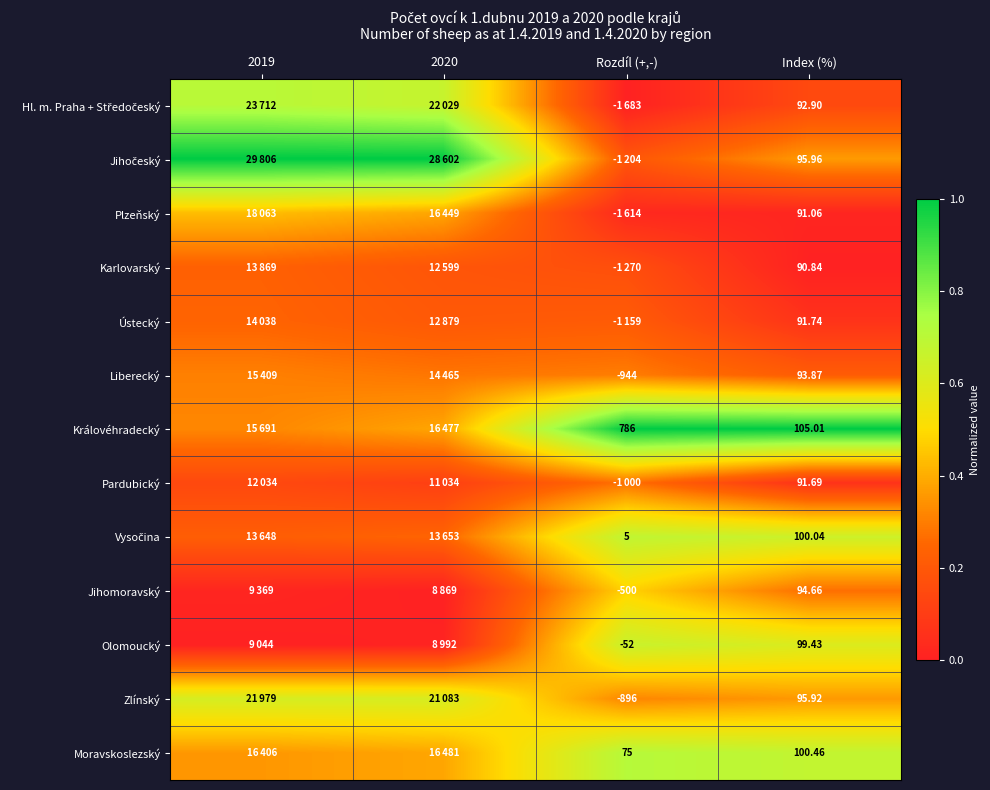

True or false: Liberecký has a value of 0.5 at 2019.

False